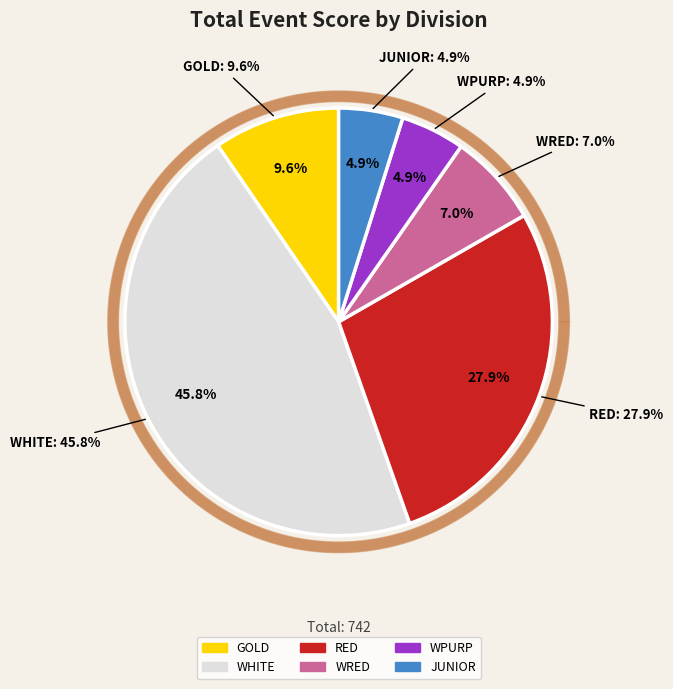

To the nearest percent, what portion does WHITE represent?

46%